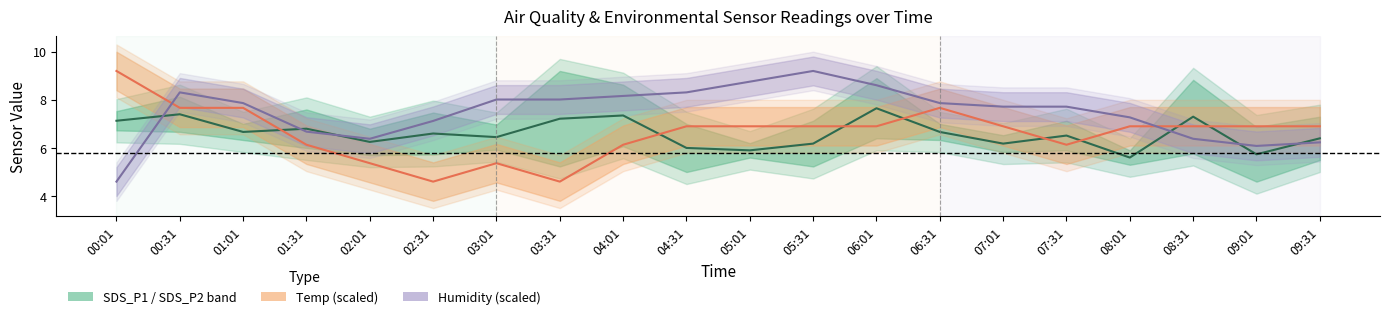

Reading left to right, what are all the values shown in this chart?

SDS_P1 / SDS_P2 band: 7.1	7.4	6.7	6.8	6.2	6.6	6.4	7.2	7.4	6.0	5.9	6.2	7.7	6.7	6.2	6.5	5.6	7.3	5.7	6.4
Temp (scaled): 9.2	7.7	7.7	6.1	5.4	4.6	5.4	4.6	6.1	6.9	6.9	6.9	6.9	7.7	6.9	6.1	6.9	6.9	6.9	6.9
Humidity (scaled): 4.6	8.3	7.9	6.7	6.4	7.1	8.0	8.0	8.2	8.3	8.8	9.2	8.6	7.9	7.7	7.7	7.3	6.4	6.1	6.2